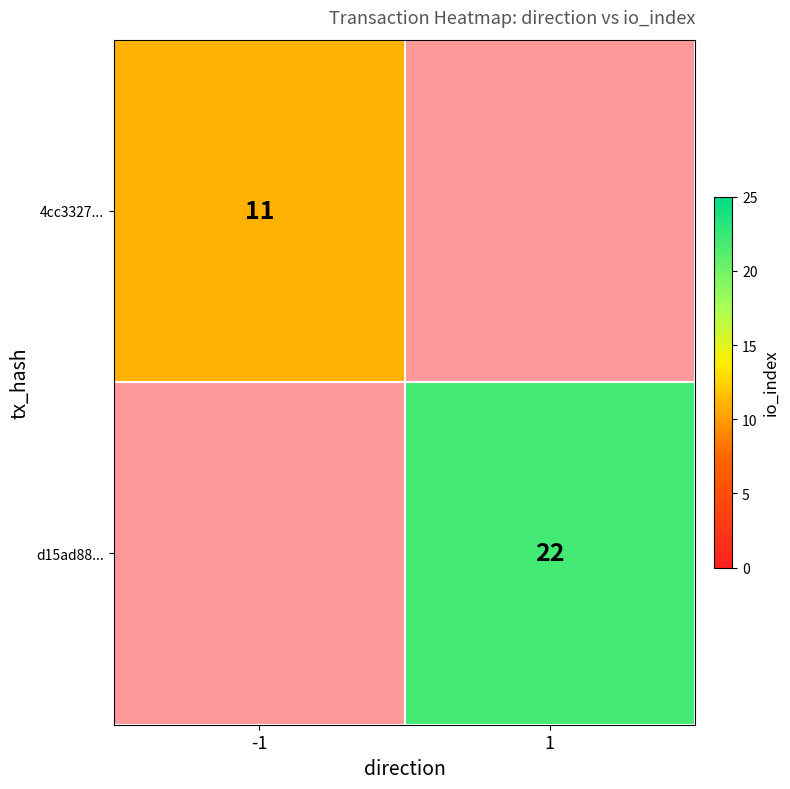

Which has a higher value, -1 or 1?

1